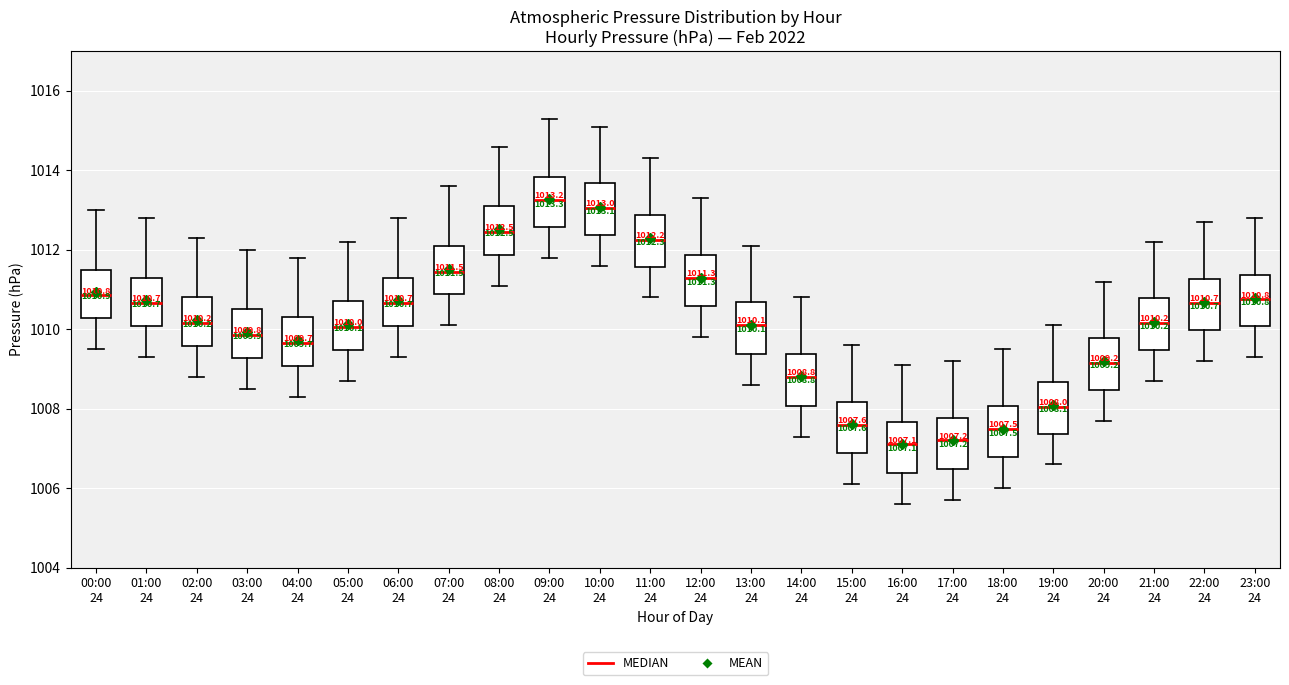

Which box has the highest median line?

09:00 24